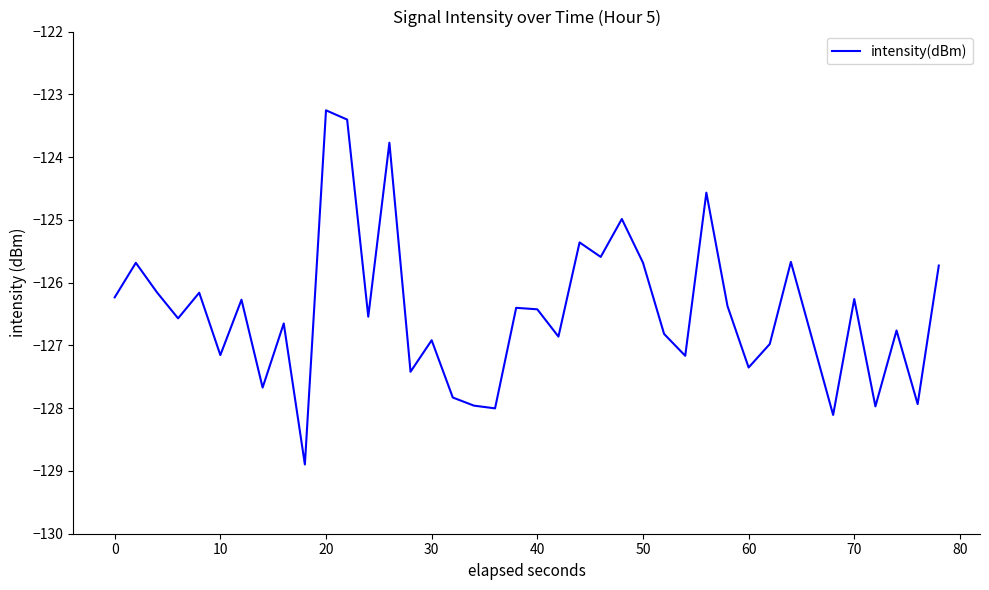

What is the smallest value displayed?

-128.9